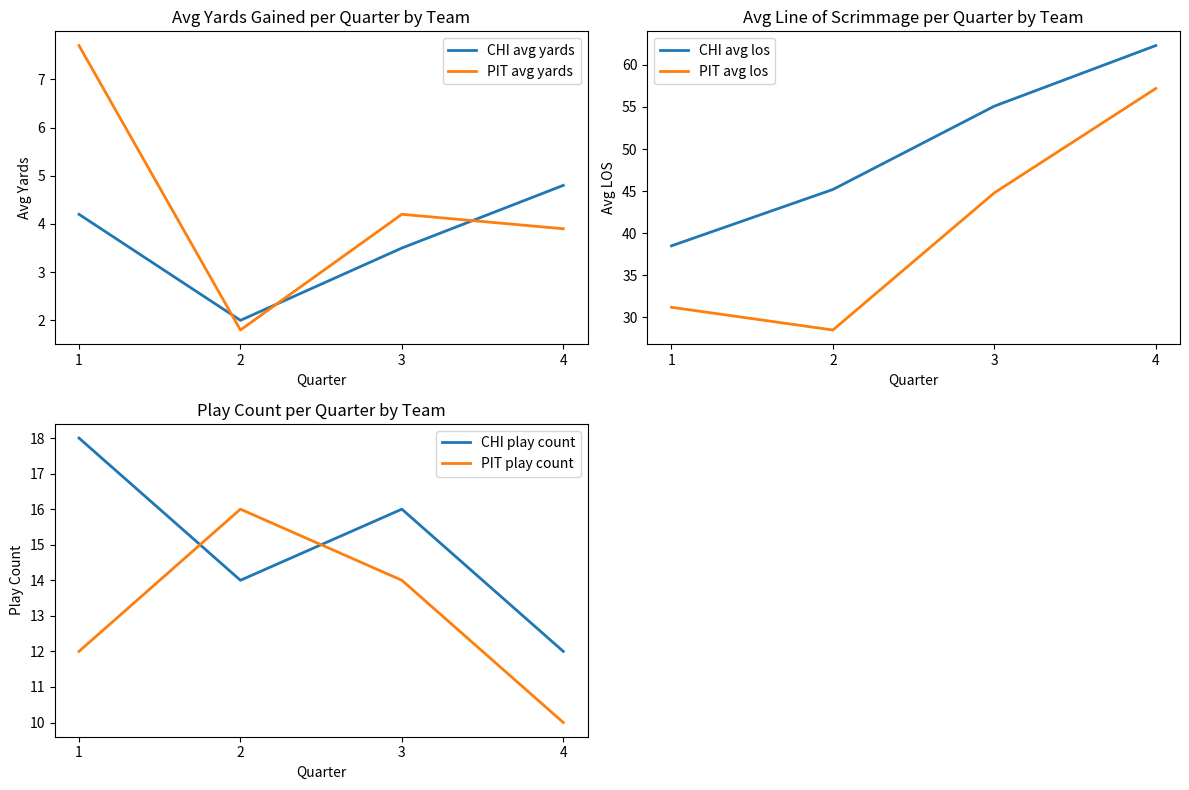

At how many categories does at least one series exceed 25?

4